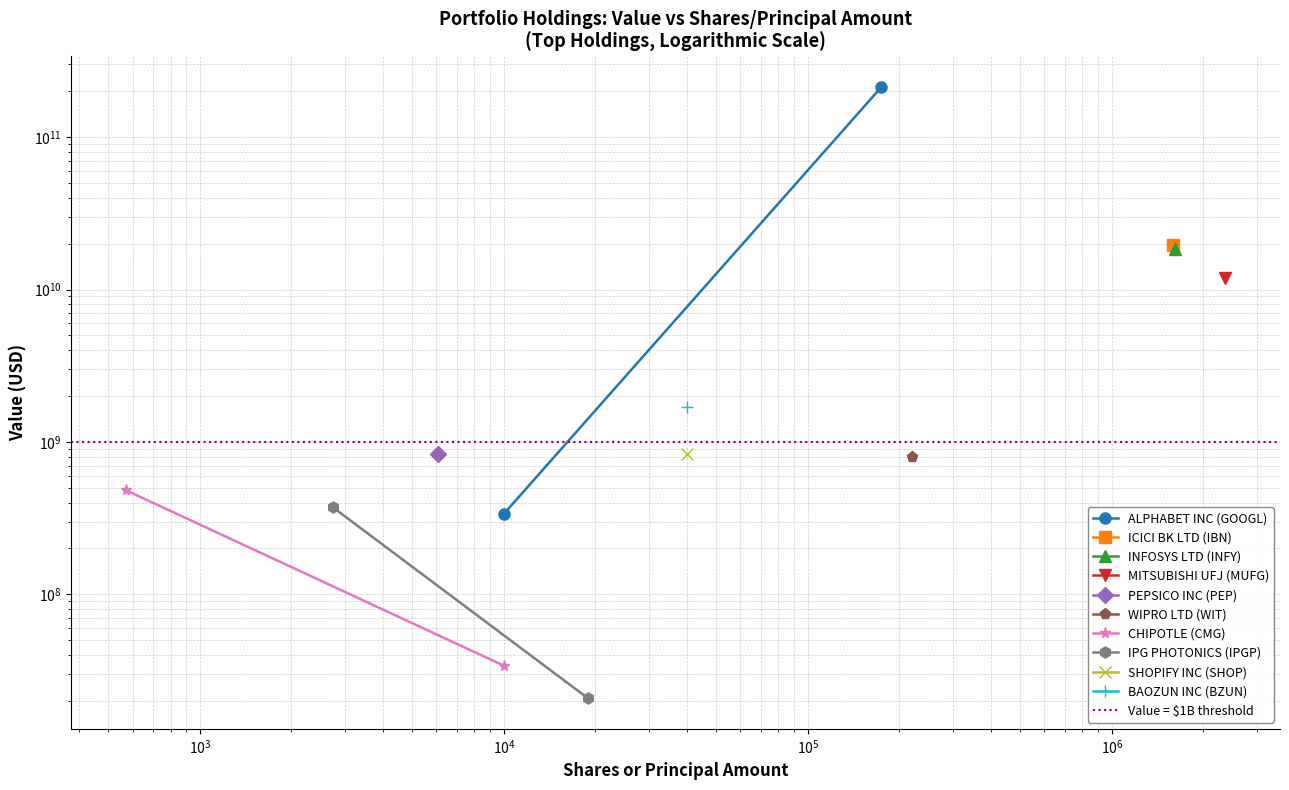

What is the value of the IPG PHOTONICS (IPGP) point at the 1st from the left?

371544000